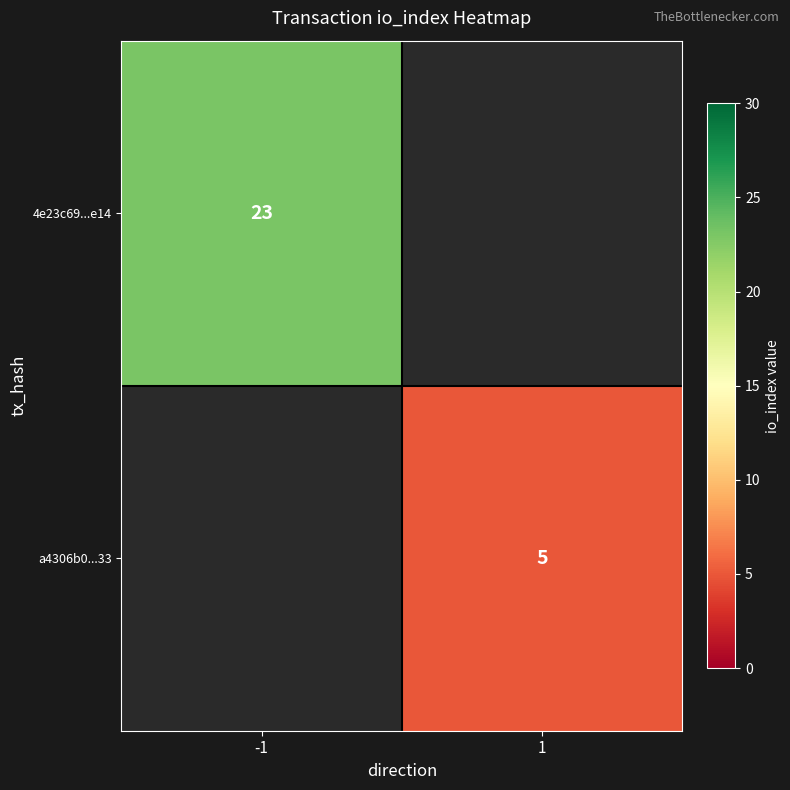

At how many categories does at least one series exceed 9?

1